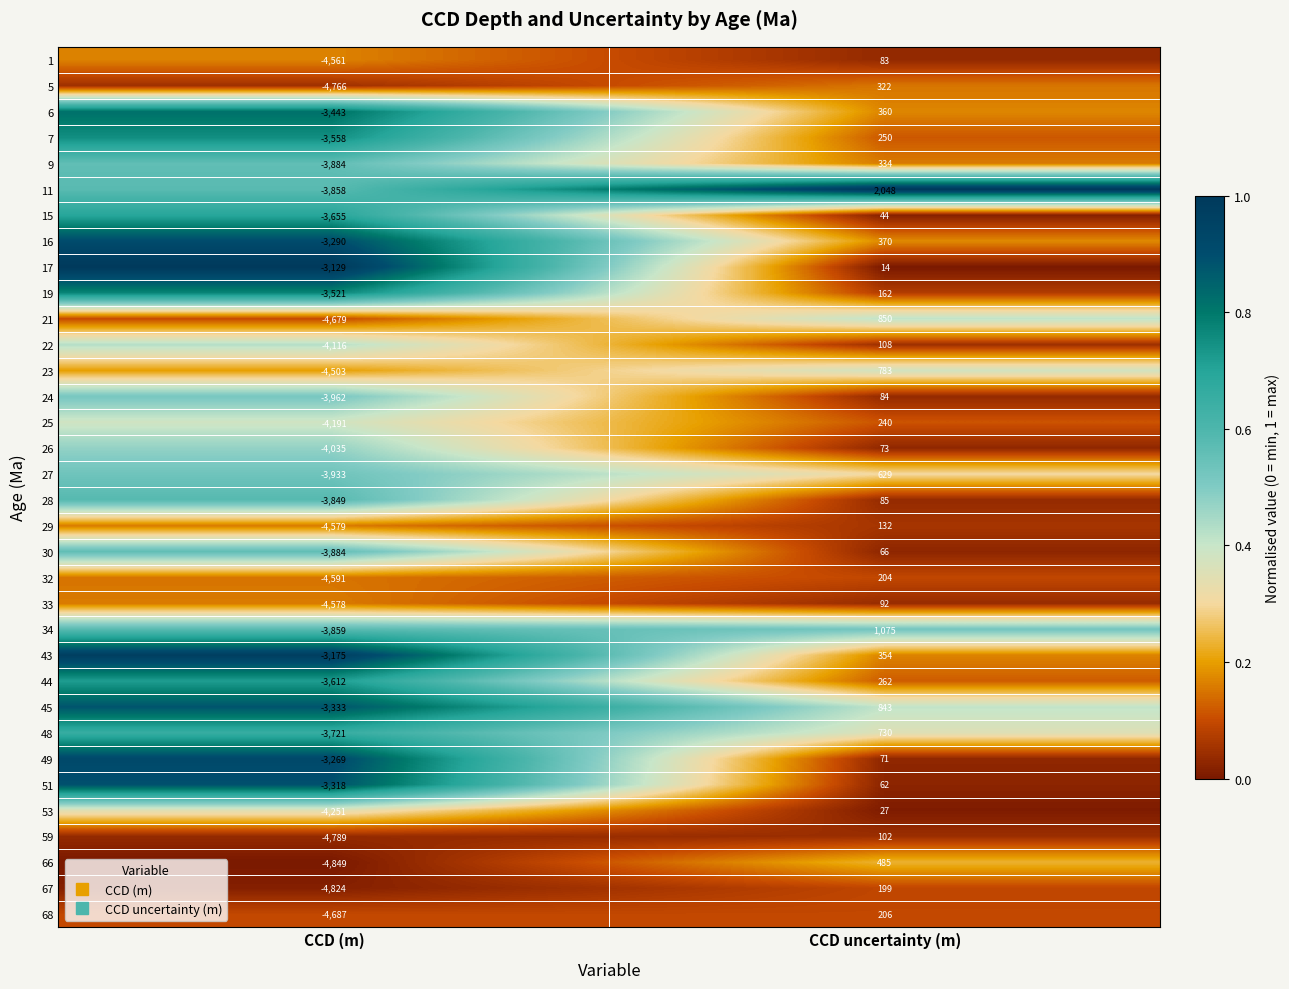

The 59 series shows 102 at CCD uncertainty (m). True or false?

True